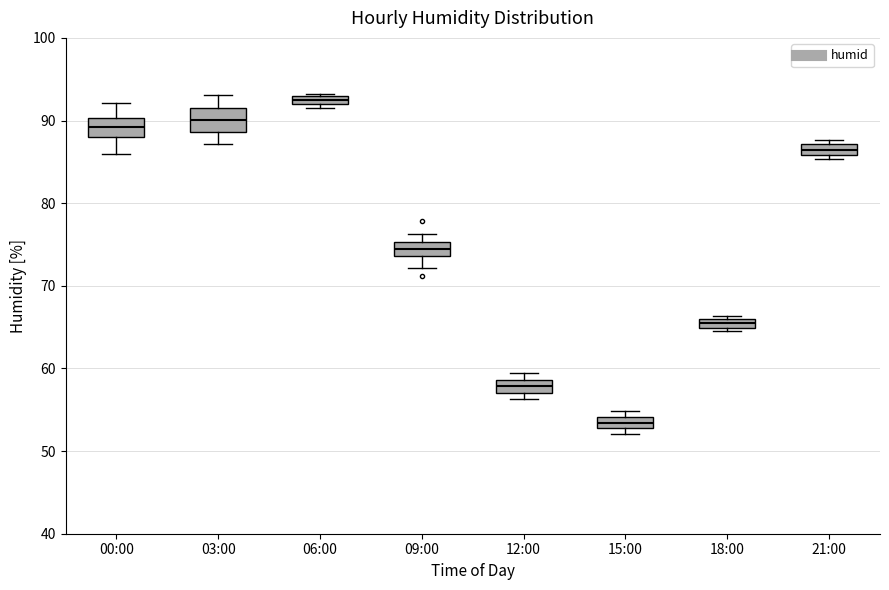

Where is the lower edge of the box for 18:00 on the y-axis? The values are not printed on the chart, so give them approximately, as read against the axis.

65